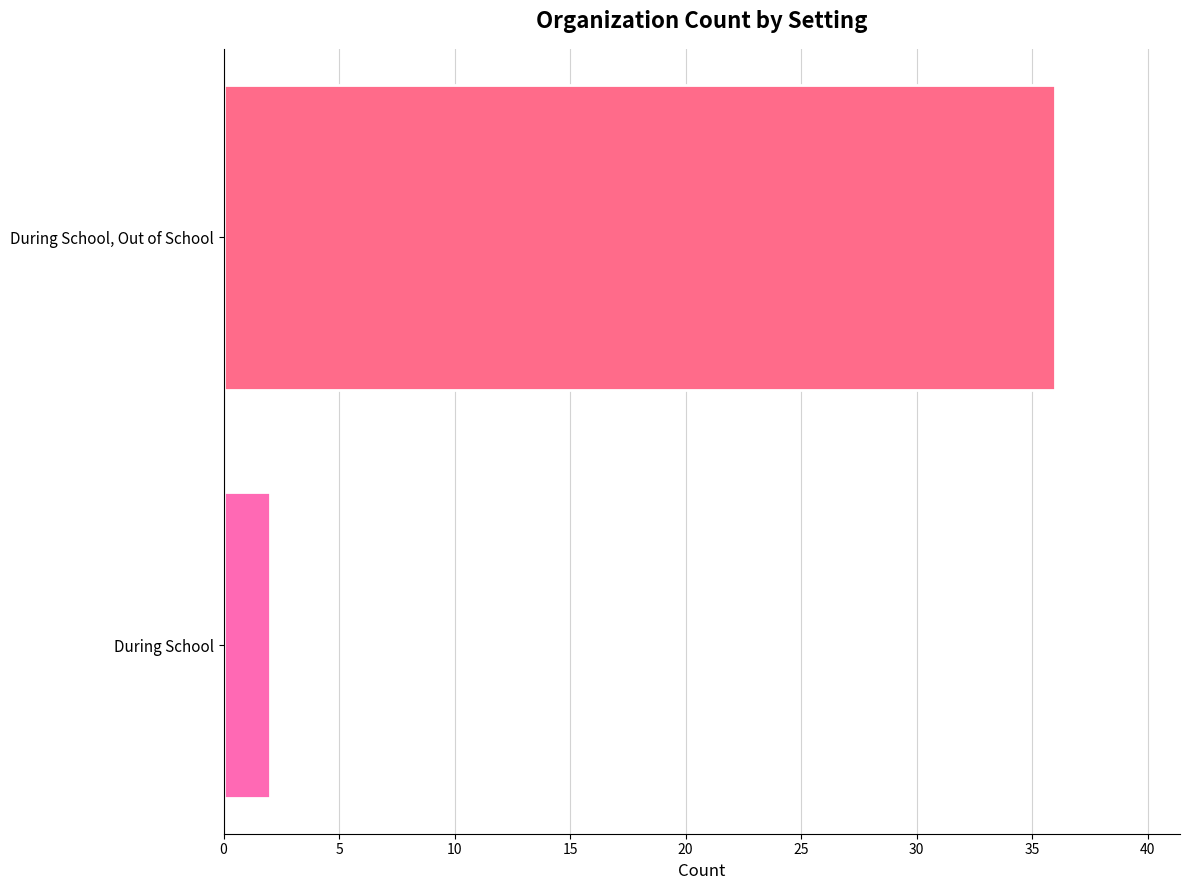

Reading bottom to top, list all the values displayed in this chart.

During School=2	During School, Out of School=36